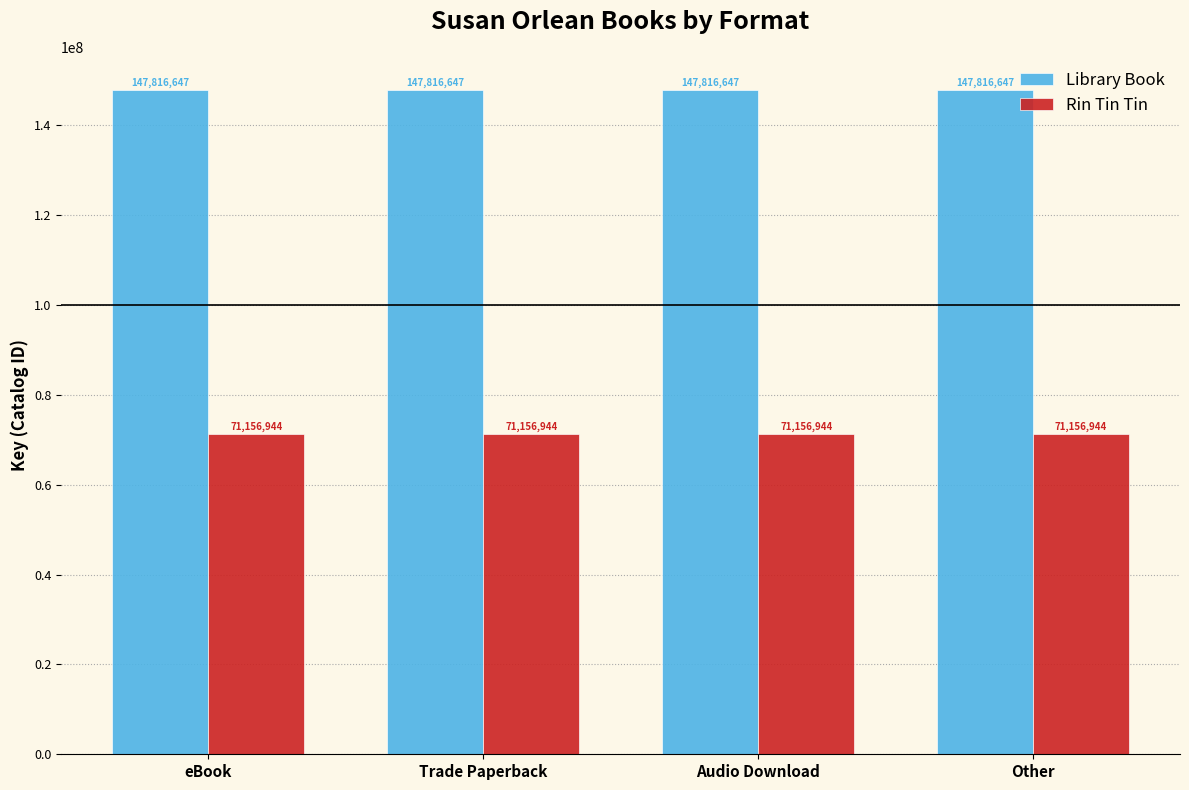

Reading left to right, what are all the values shown in this chart?

Library Book: eBook=147816647	Trade Paperback=147816647	Audio Download=147816647	Other=147816647
Rin Tin Tin: eBook=71156944	Trade Paperback=71156944	Audio Download=71156944	Other=71156944